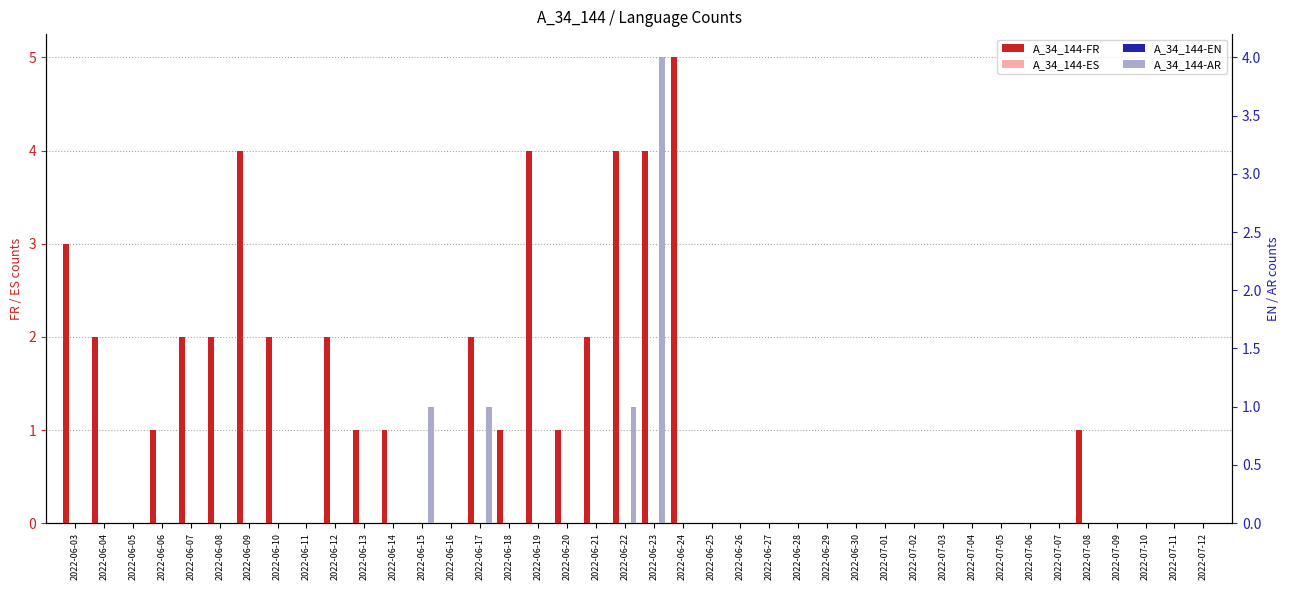

At which label does A_34_144-FR reach its minimum?

2022-06-05